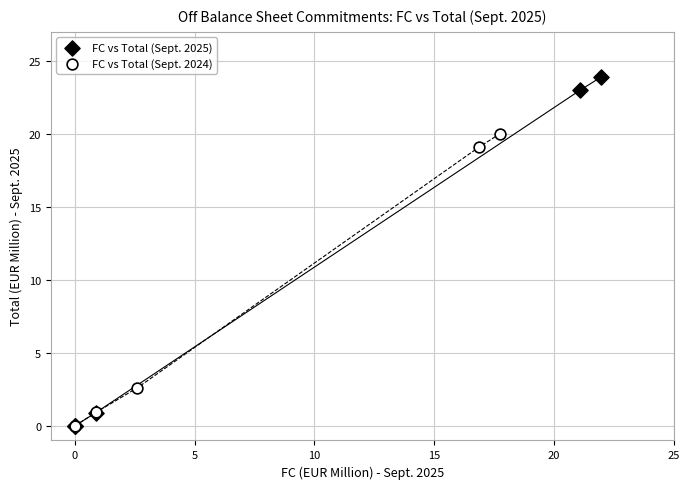

Which series contains the highest Y value?

FC vs Total (Sept. 2025)